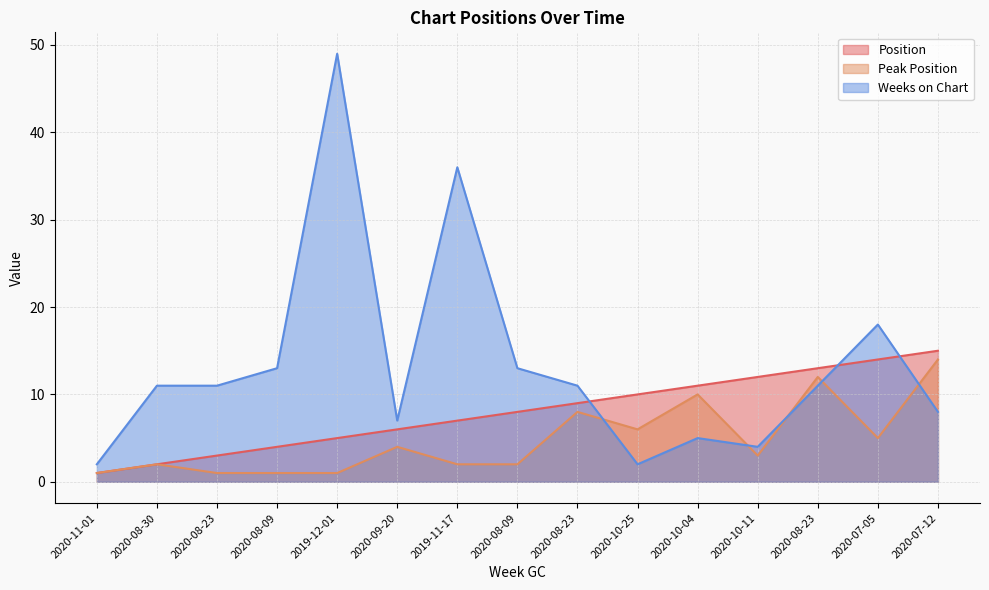

What is the difference between the second highest and second lowest values in the Position series?

12